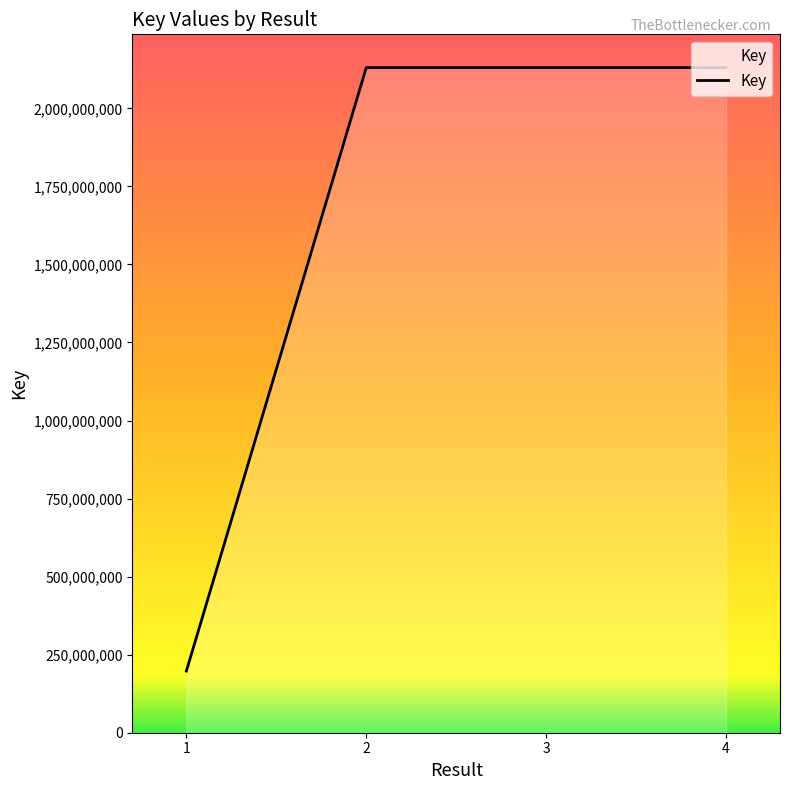

What is the average value?

1647180865